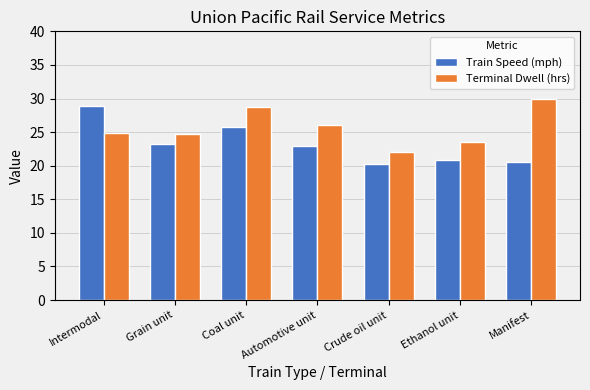

What is the difference between the Terminal Dwell (hrs) values at Manifest and Grain unit?

5.3